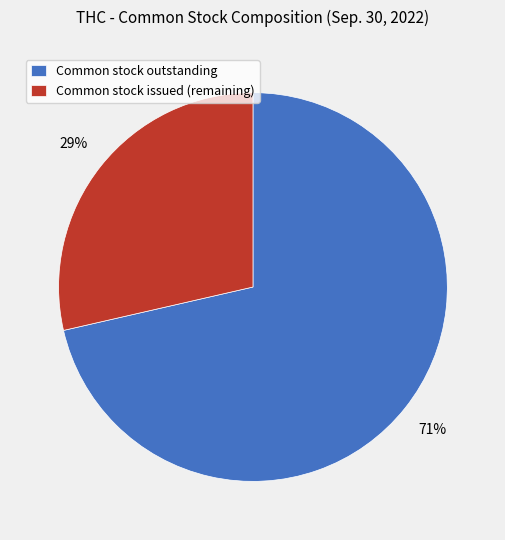

Rank the categories by value from lowest to highest.

Common stock issued (remaining), Common stock outstanding